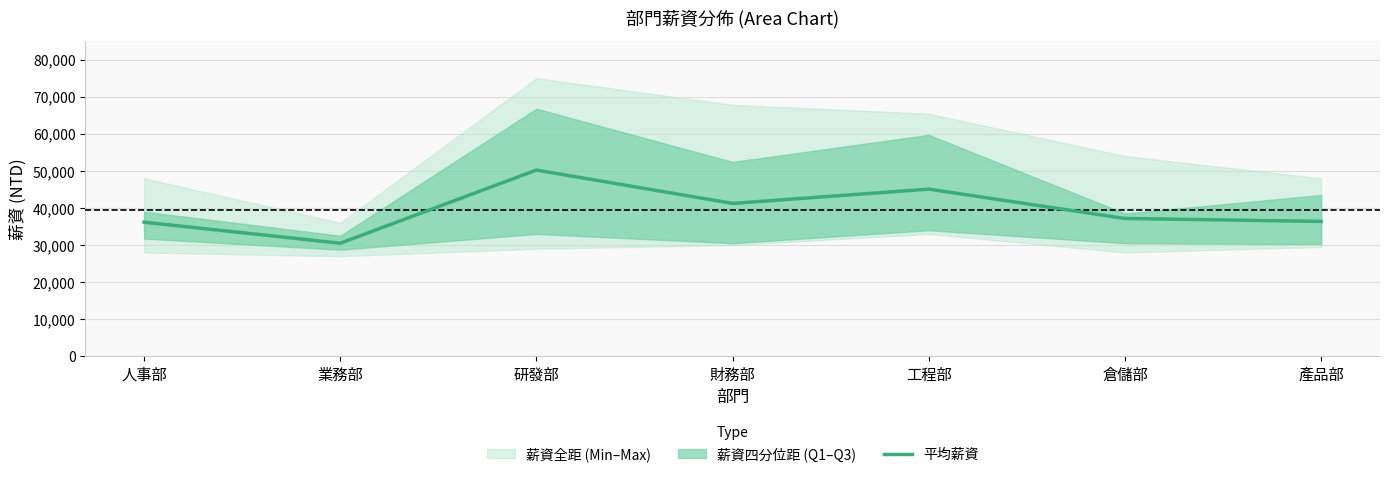

List the labels in order of value, smallest first.

業務部, 人事部, 產品部, 倉儲部, 財務部, 工程部, 研發部